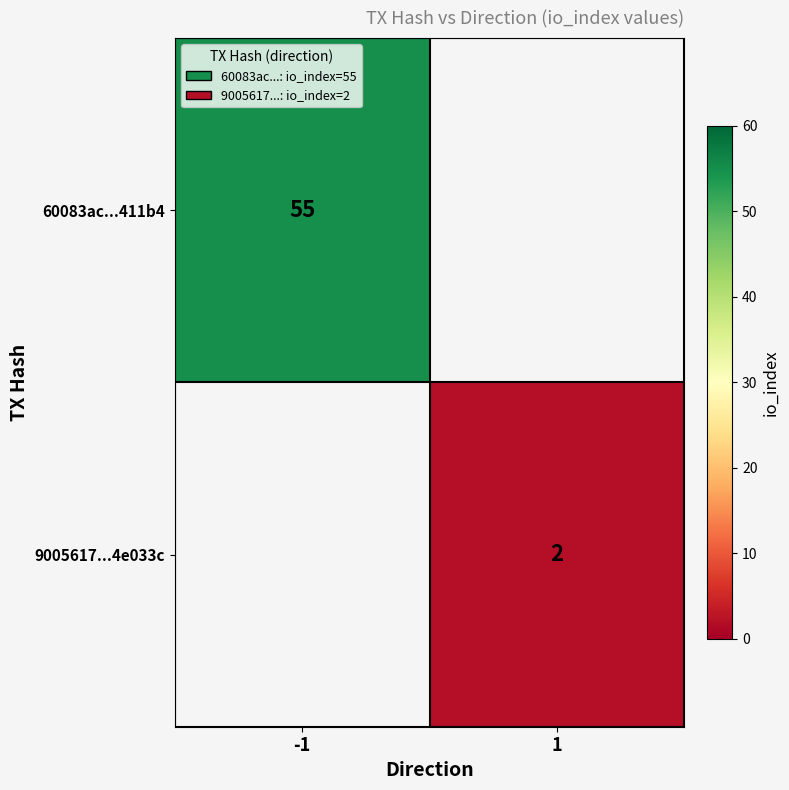

What is the maximum value shown in the chart?

55.0